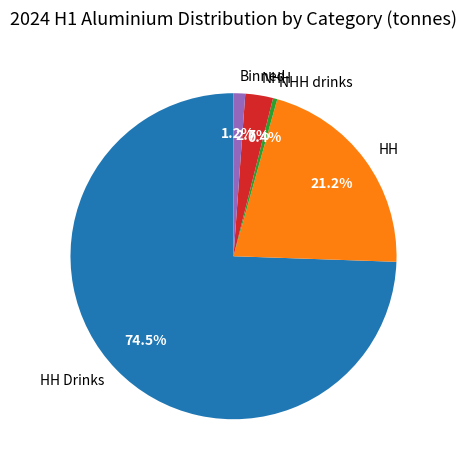

How many segments does this pie chart have?

5